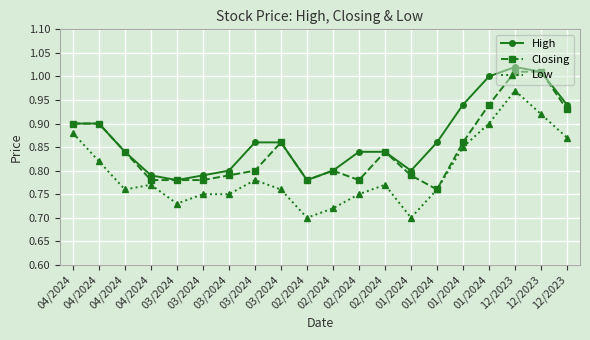

Between 03/2024 and 03/2024, which series saw the biggest shift?

Closing